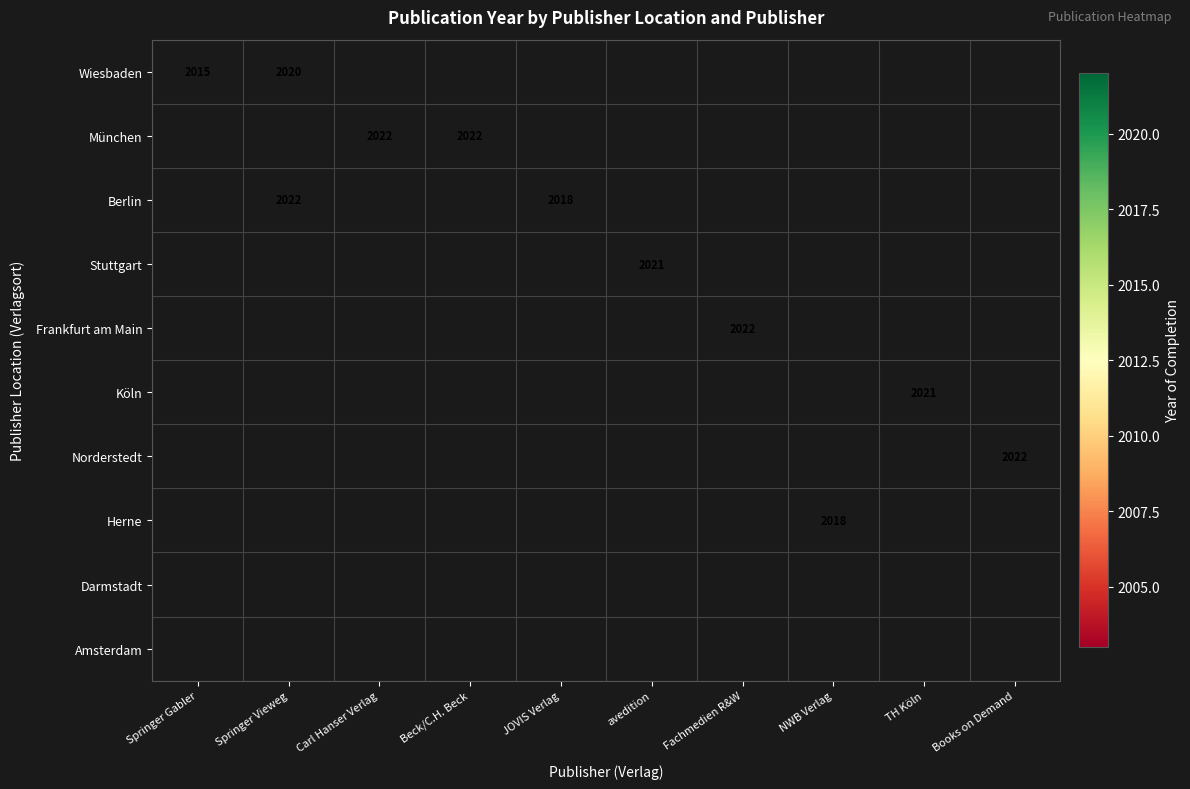

What is the greatest value displayed?

2022.0